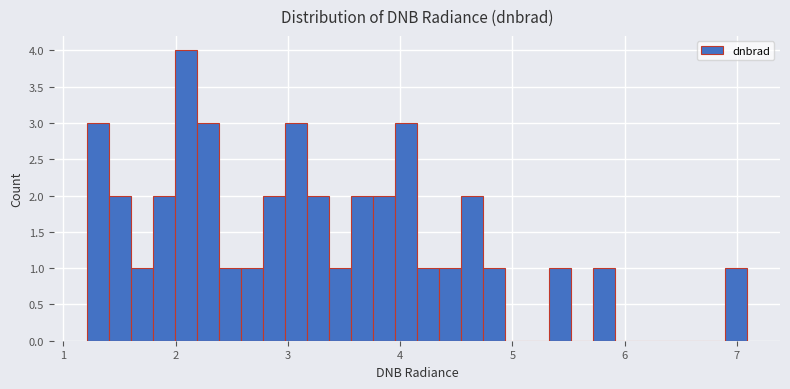

Around what value on the x-axis is the tallest bar? Give the approximate position of its centre, as read against the axis.

2.1